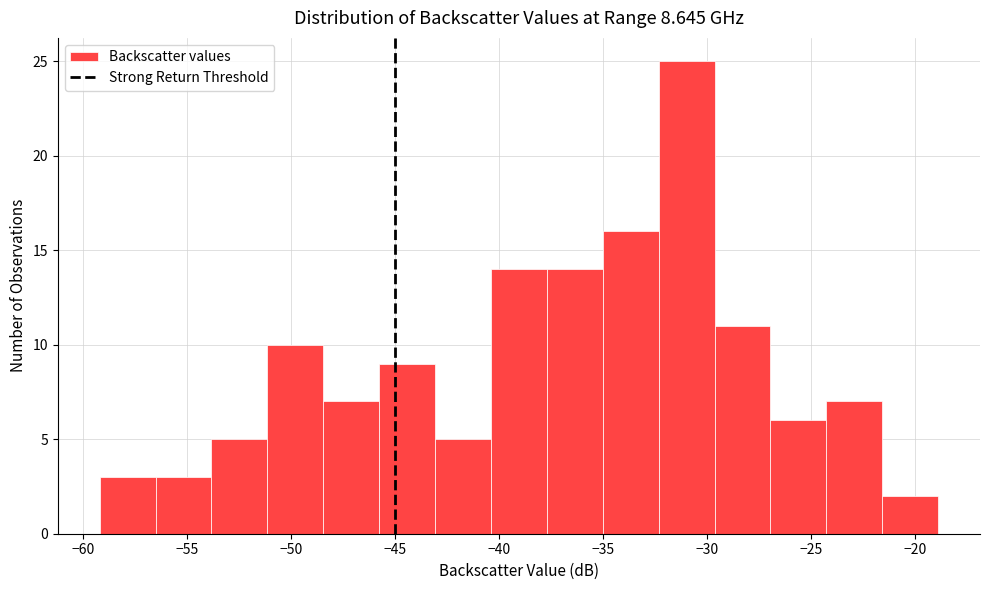

Which range on the x-axis has the tallest bar?

-32.5 to -29.5